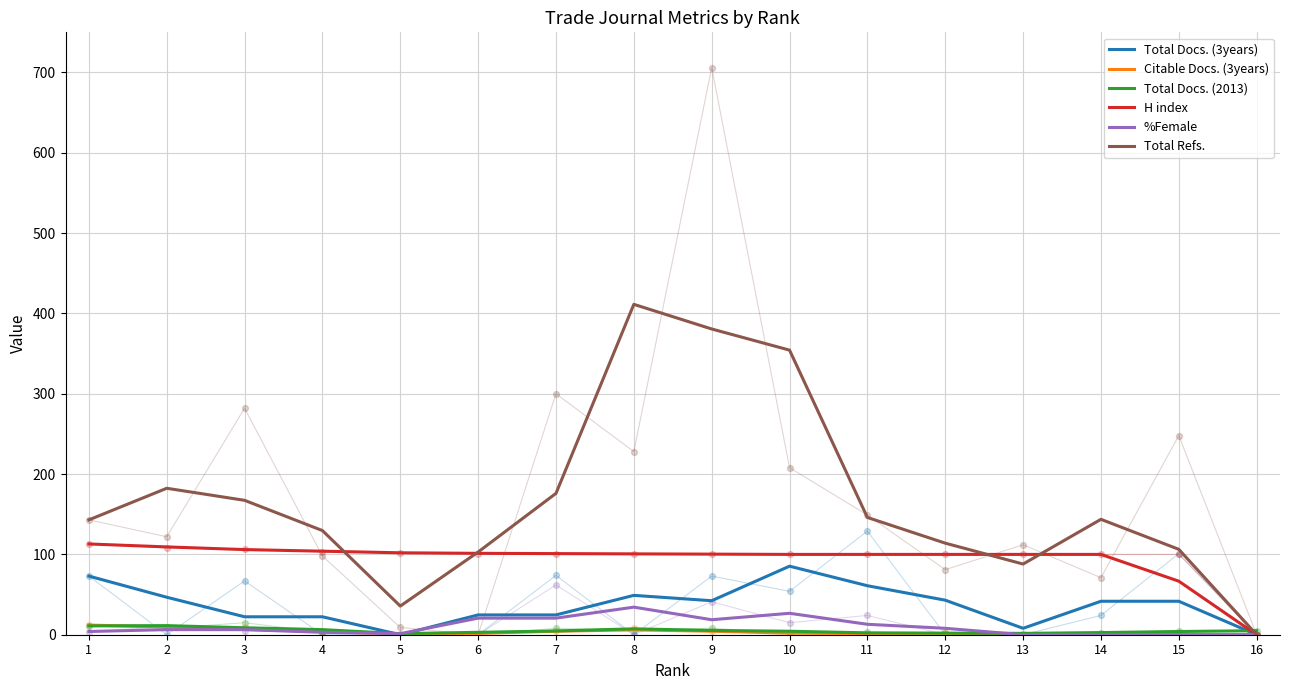

Which series reaches the maximum Y coordinate?

Total Refs.